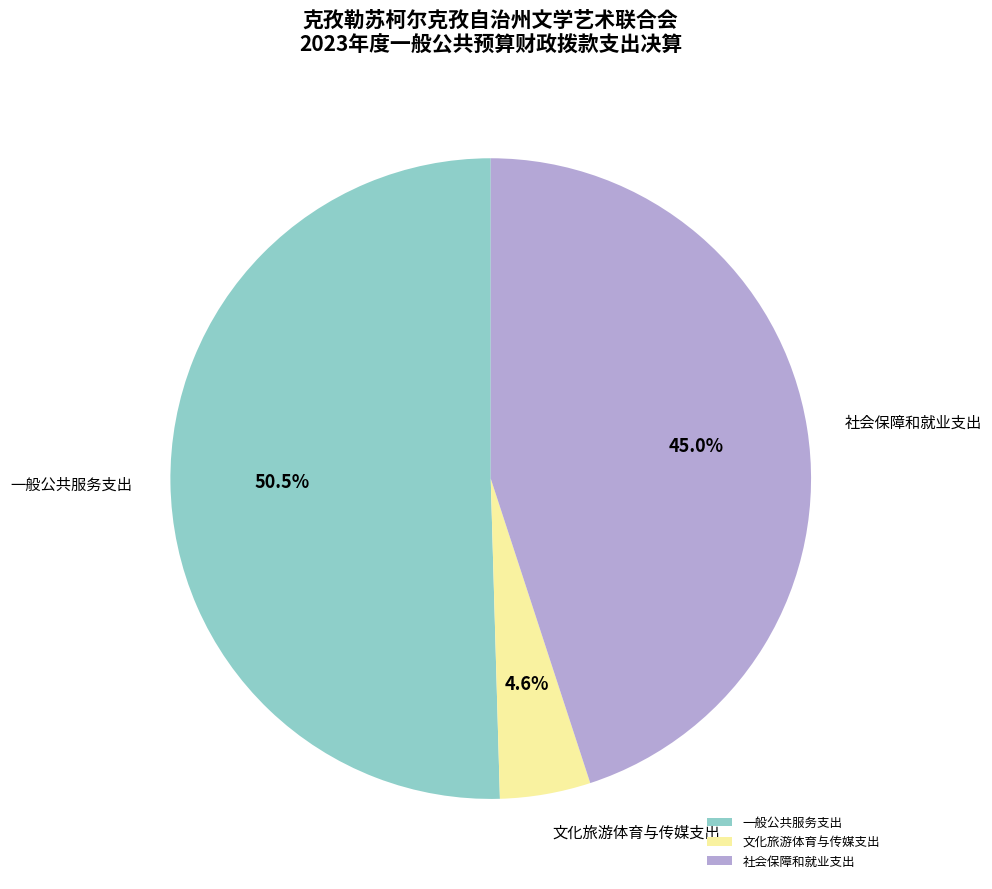

What percentage is the 社会保障和就业支出 slice, to the nearest percent?

45%